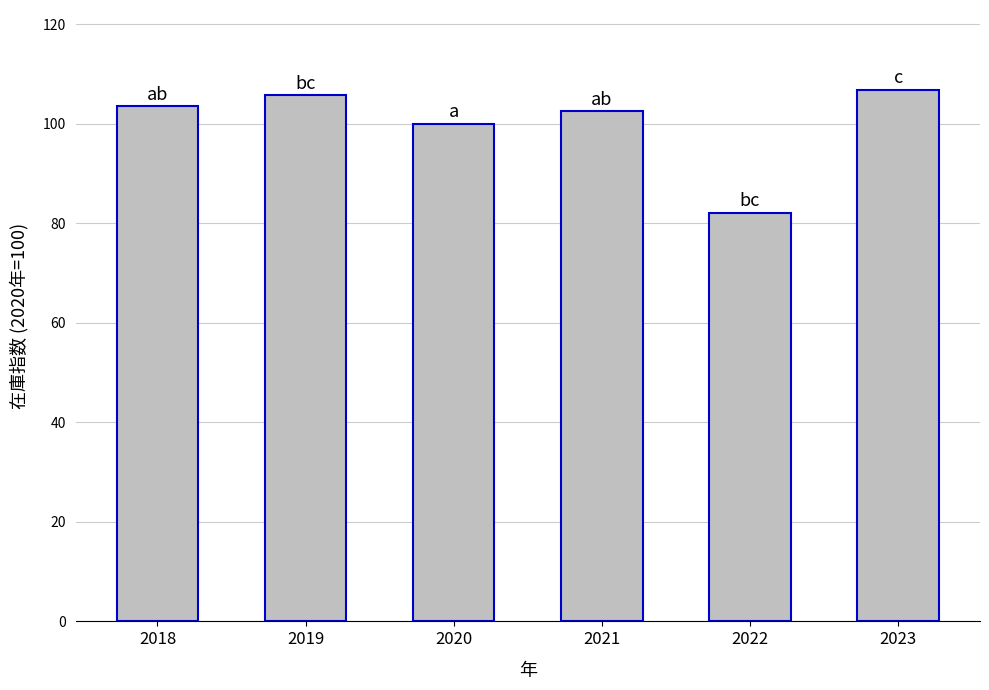

What is the change in value from 2021 to 2022?

-20.4